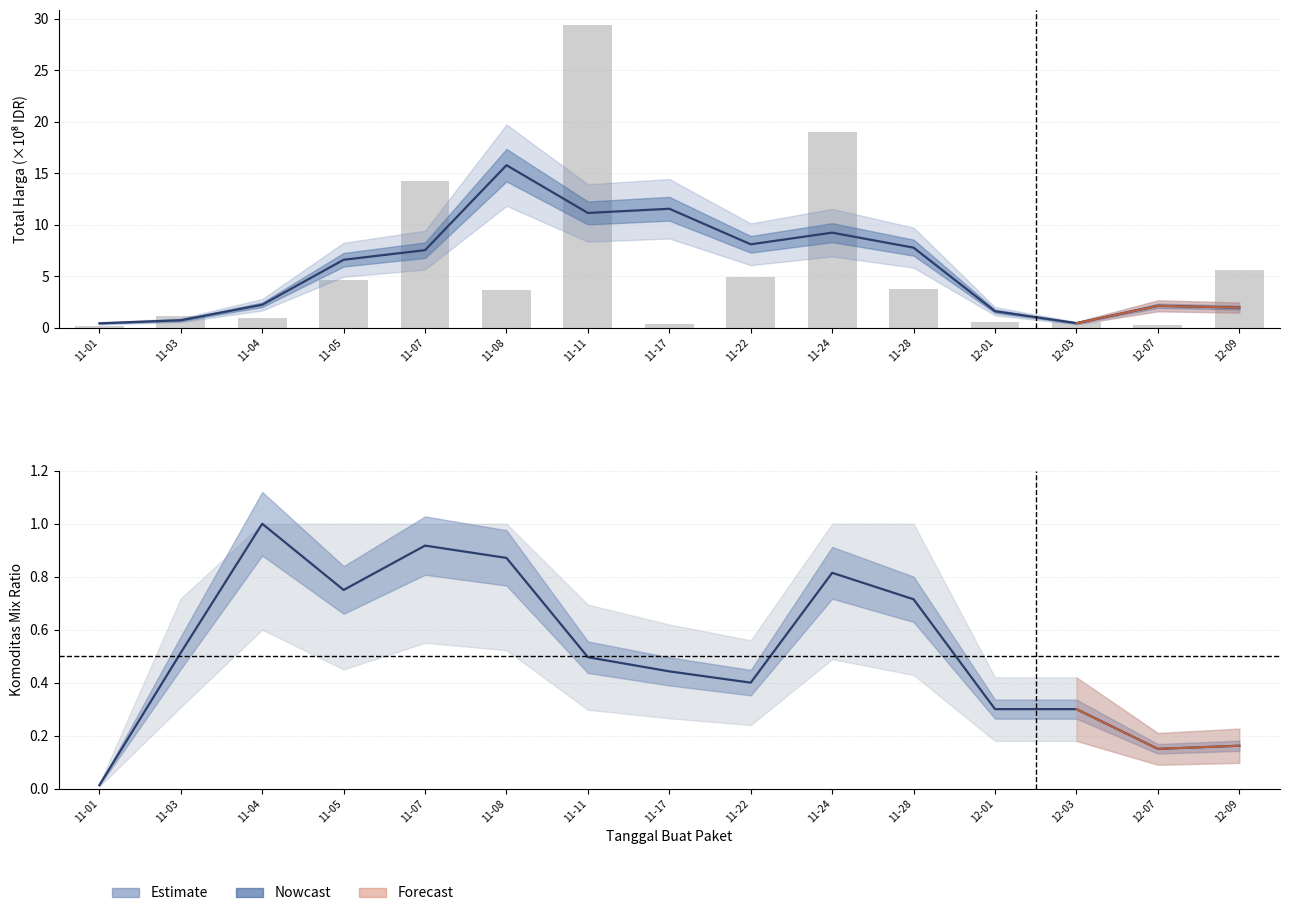

What is the sum of all Total Harga (bars) values?

89.2